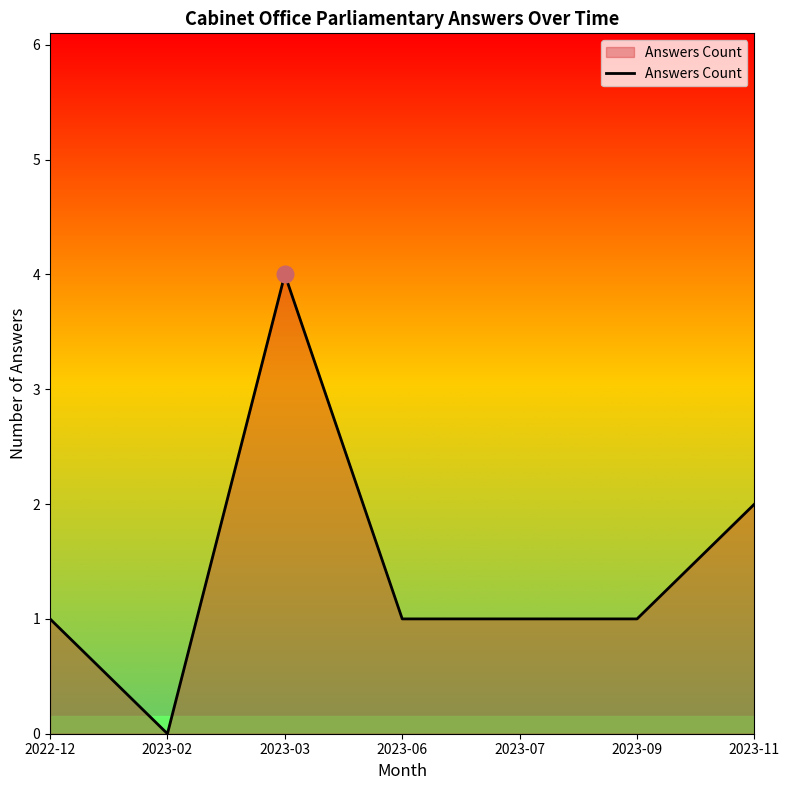

At which category does the data reach its first local peak?

2023-03